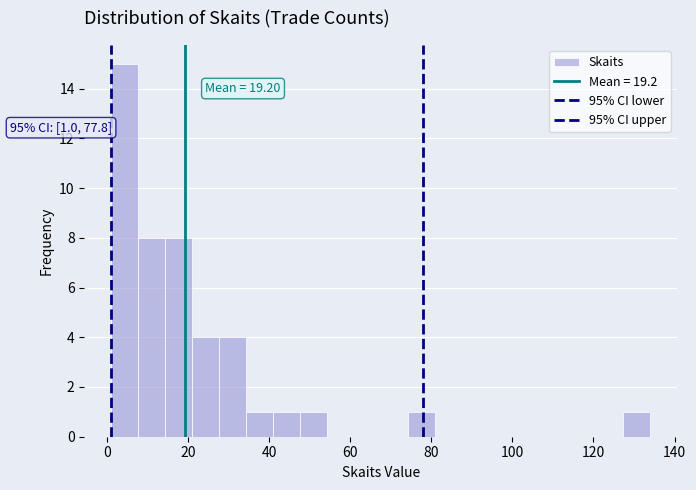

Around what value on the x-axis is the tallest bar? Give the approximate position of its centre, as read against the axis.

4